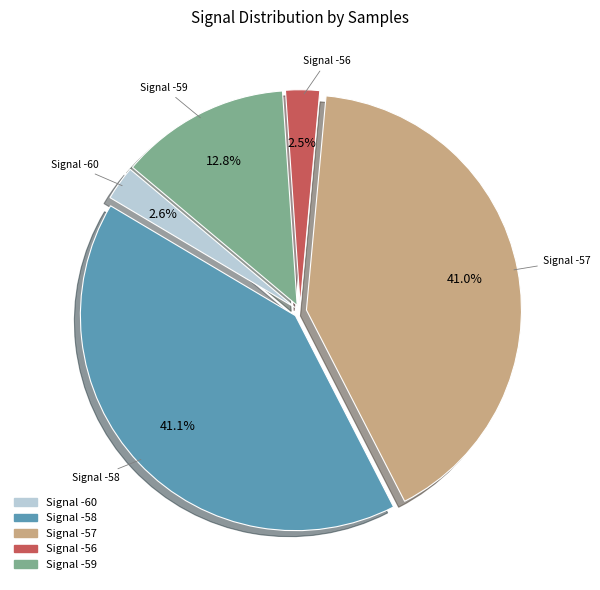

Is Signal -59 the majority of the pie?

No